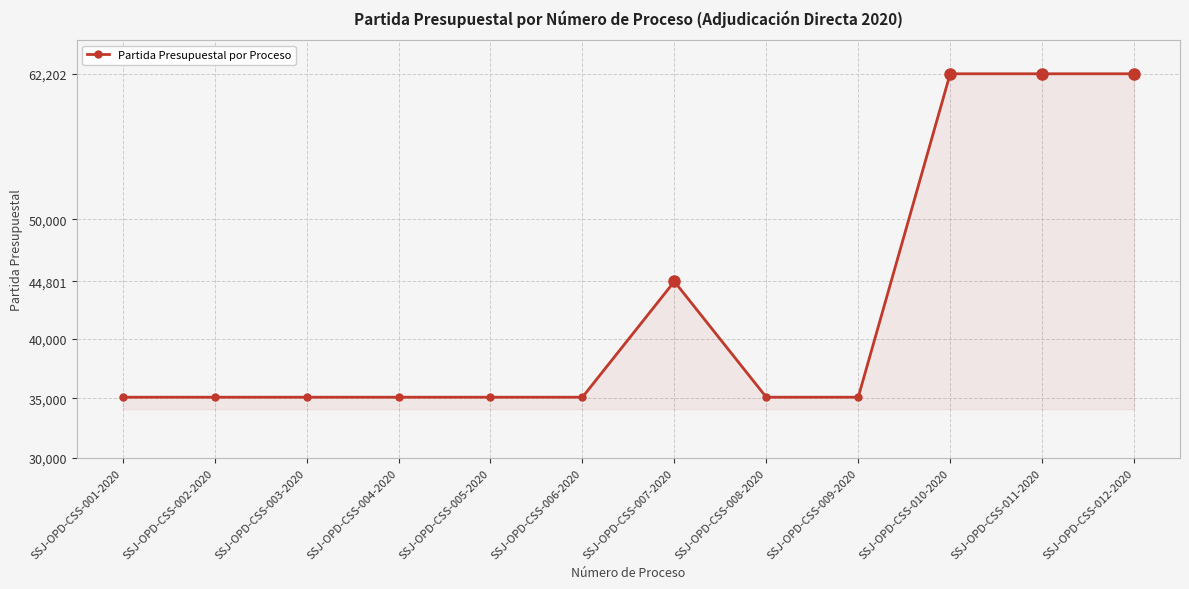

What is the sum of all values?

512223